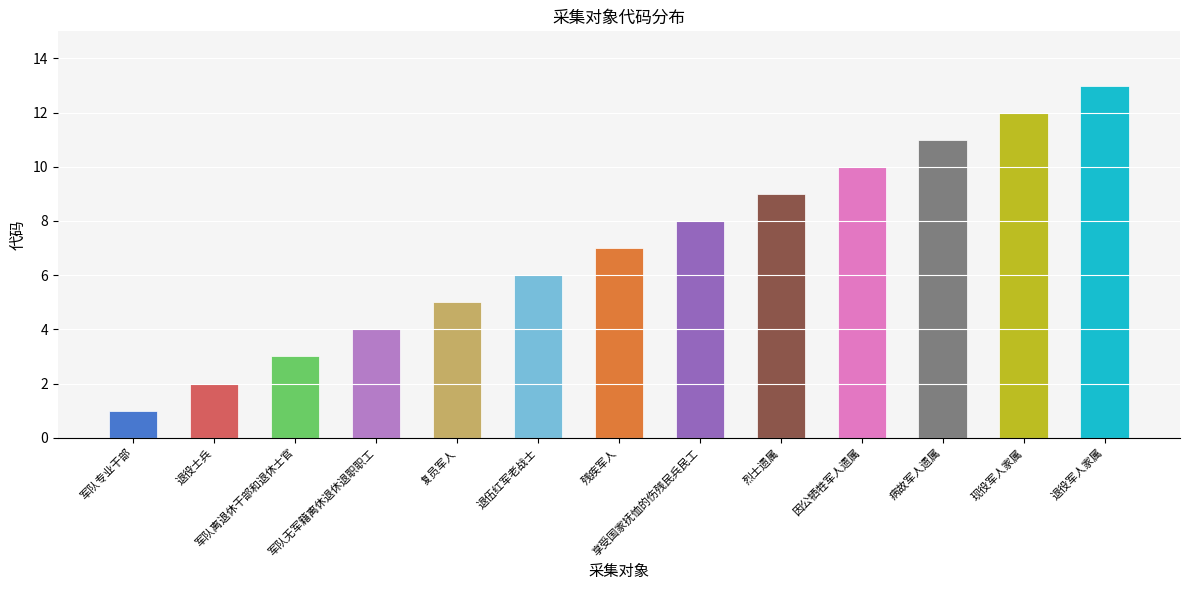

What is the change in value from 享受国家抚恤的伤残民兵民工 to 烈士遗属?

+1